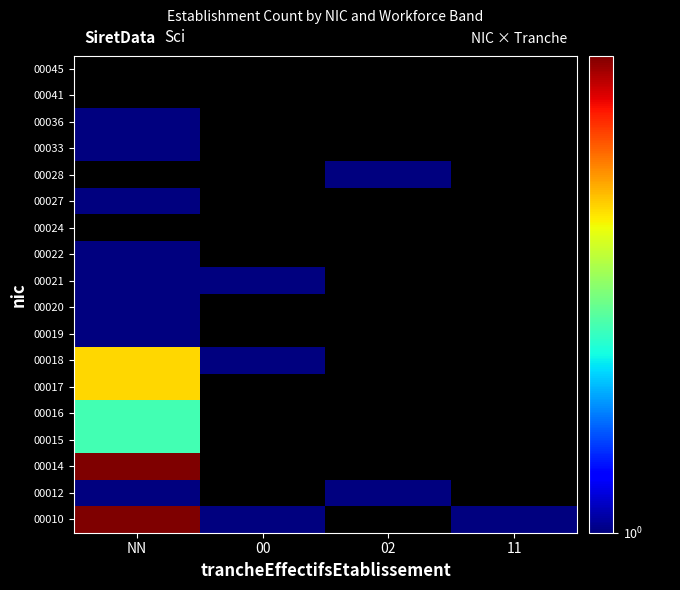

What is the smallest value displayed?

1.0